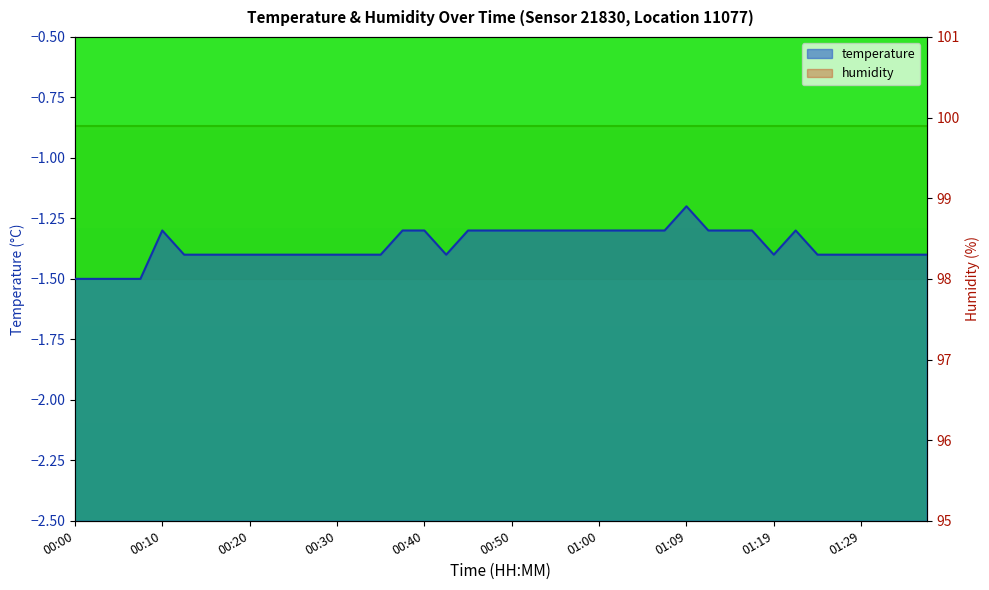

List the labels in order of value, largest first.

01:09, 00:10, 00:37, 00:40, 00:45, 00:47, 00:50, 00:52, 00:55, 00:57, 01:00, 01:02, 01:05, 01:07, 01:12, 01:14, 01:17, 01:22, 00:13, 00:15, 00:18, 00:20, 00:23, 00:25, 00:27, 00:30, 00:32, 00:35, 00:42, 01:19, 01:24, 01:27, 01:29, 01:32, 01:34, 01:37, 00:00, 00:03, 00:05, 00:08